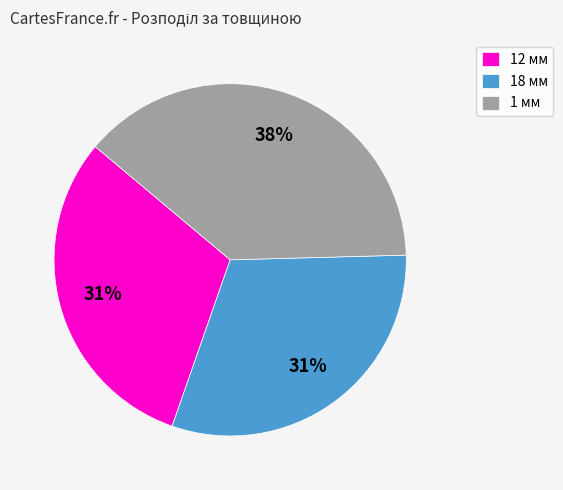

Is it true that 1 мм is 38% of the pie?

True